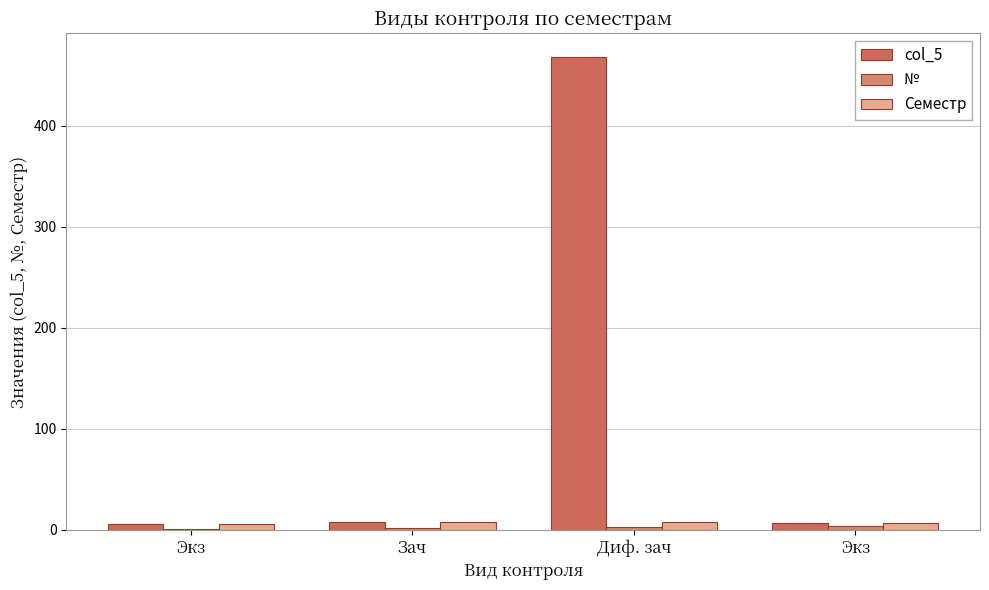

The value of Семестр at Экз is 11. True or false?

False